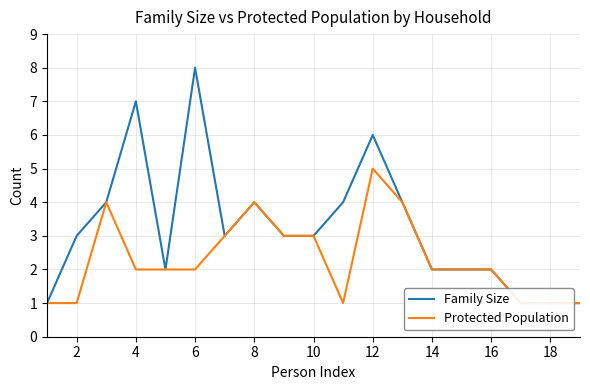

What is the smallest value displayed?

1